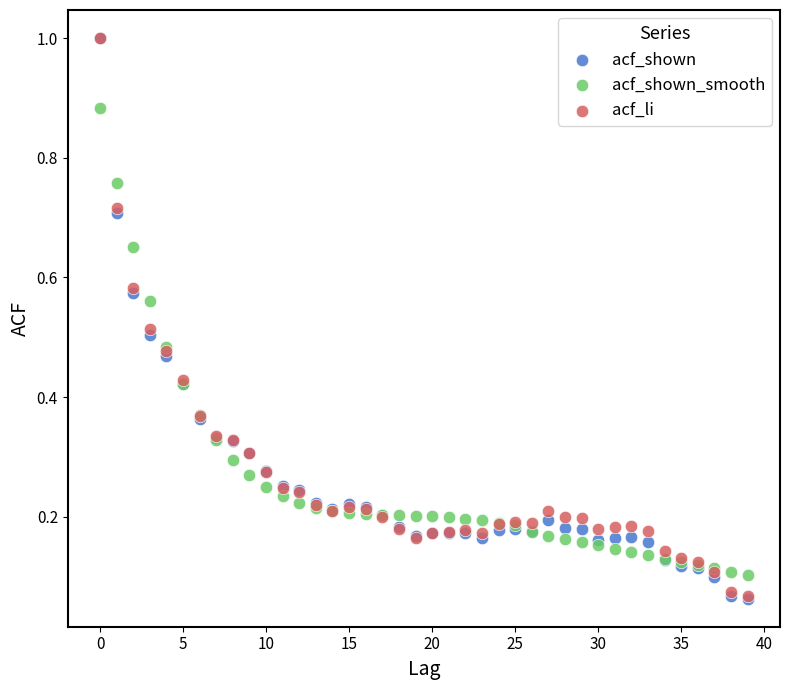

What are all the series names shown in the legend?

acf_shown, acf_shown_smooth, acf_li